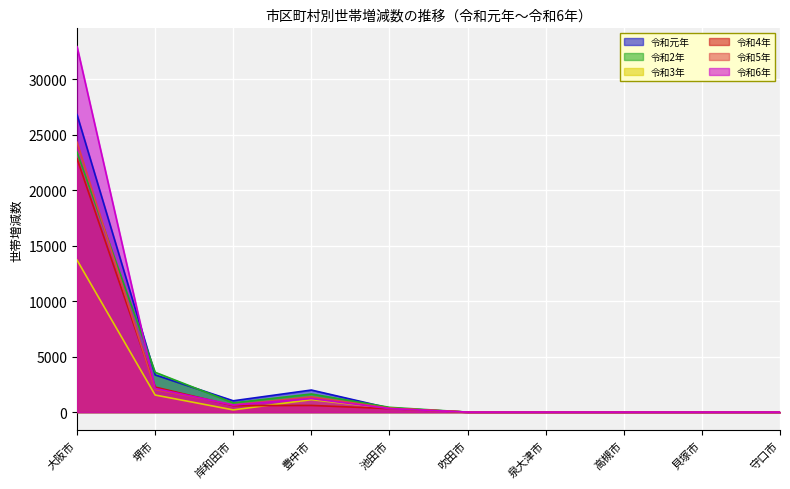

The value of 令和3年 at 泉大津市 is 0. True or false?

True